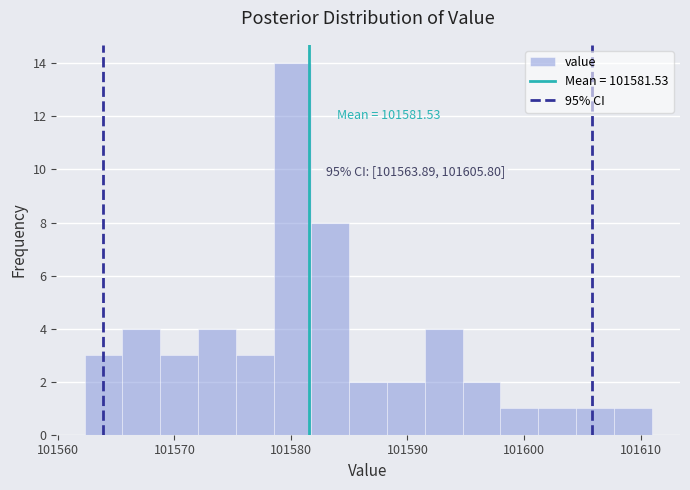

Around what value on the x-axis is the tallest bar? Give the approximate position of its centre, as read against the axis.

101580